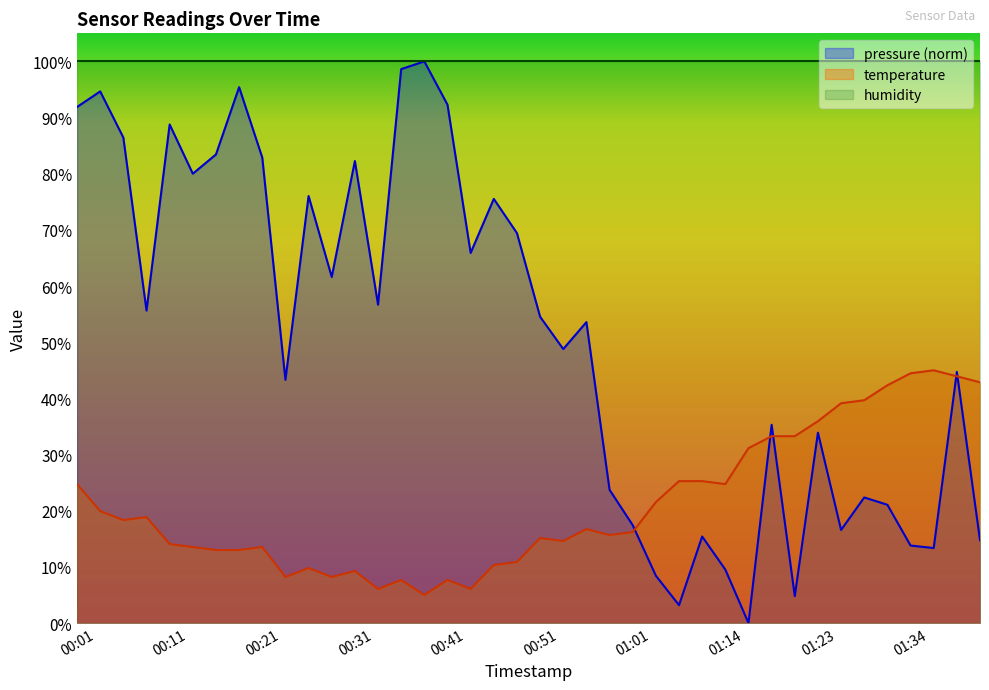

True or false: temperature and humidity intersect in this chart.

False